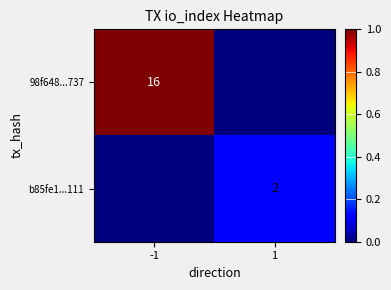

The value of b85fe1...111 at 1 is 0.2. True or false?

False